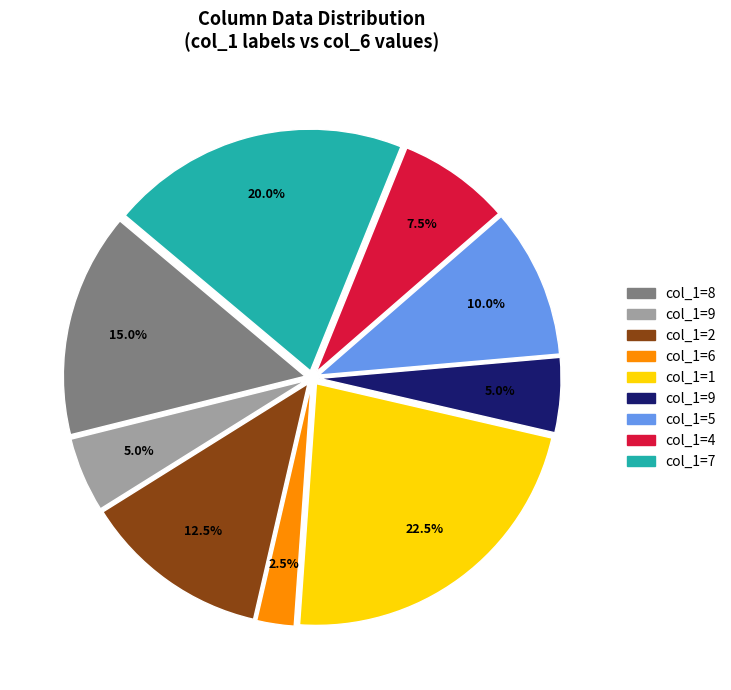

Does any single category account for the majority?

No